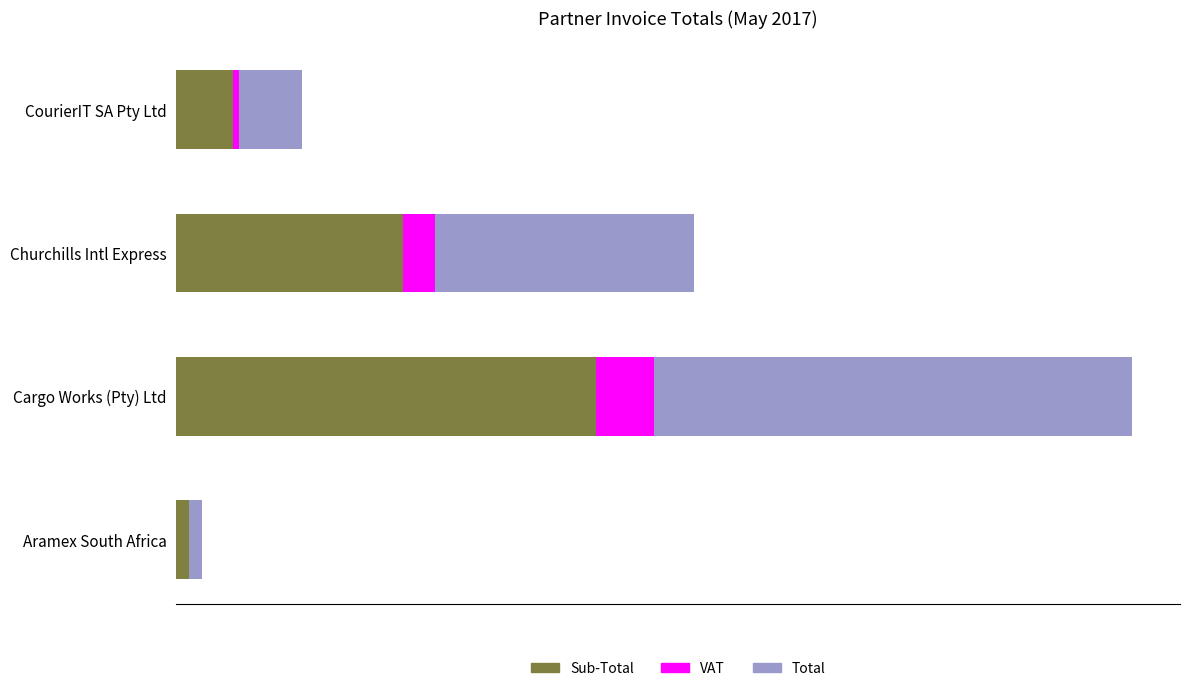

What are all the series names shown in the legend?

Sub-Total, VAT, Total